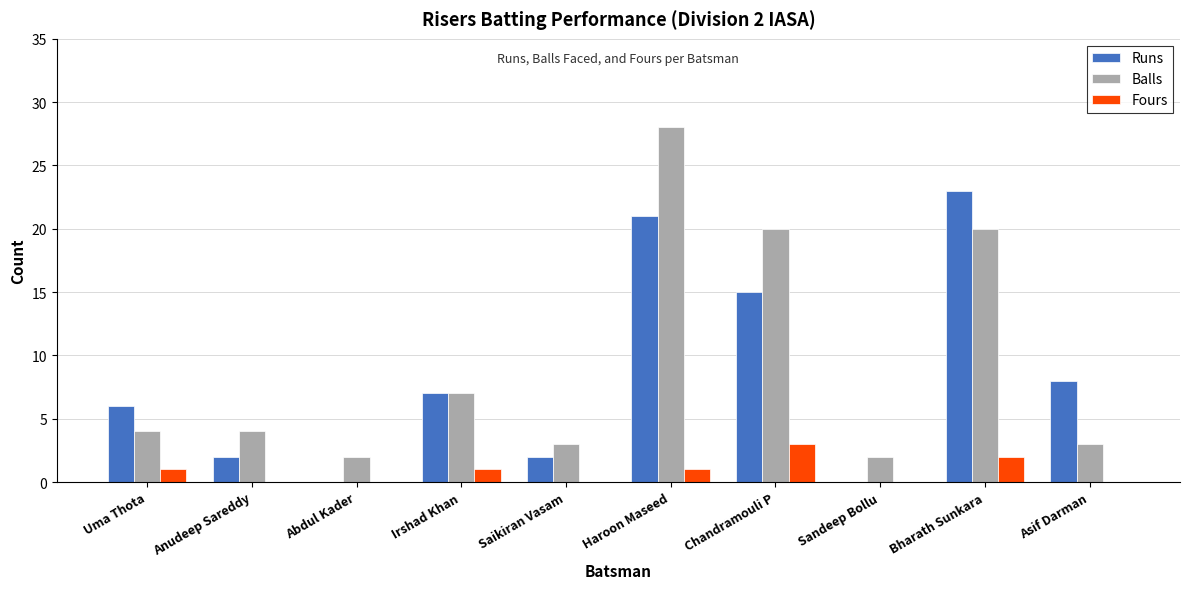

Which series has the largest total across all categories?

Balls